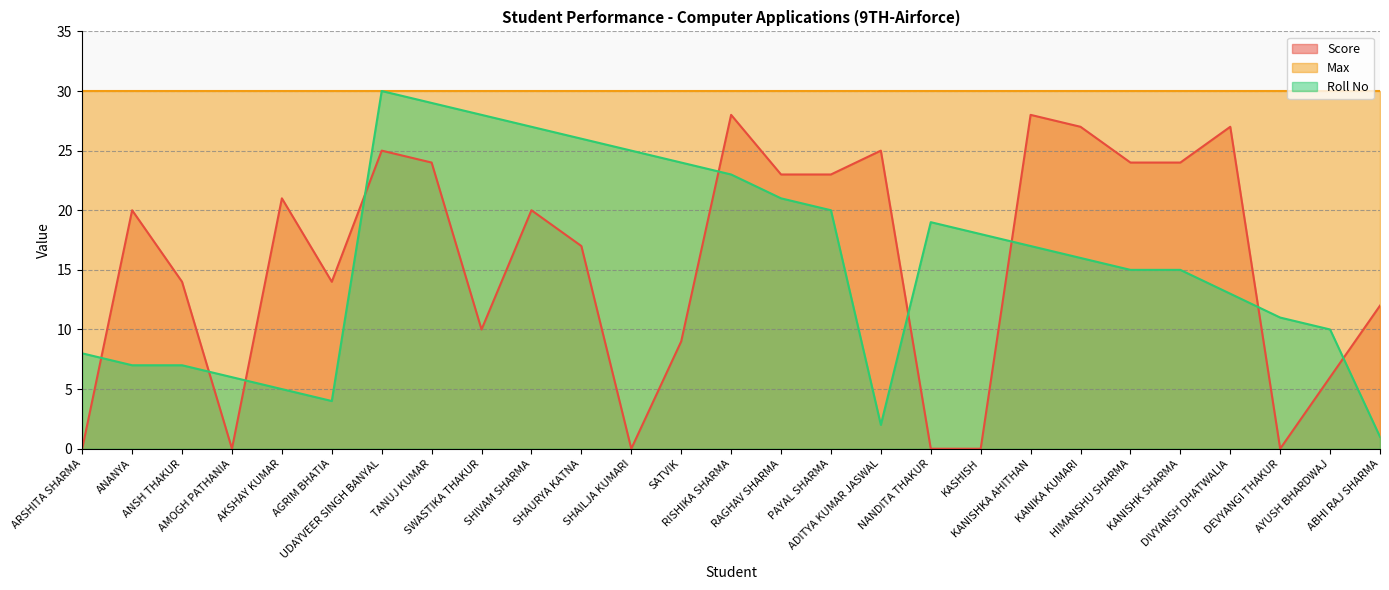

Which series ends up on top after the final intersection of Score and Roll No?

Score